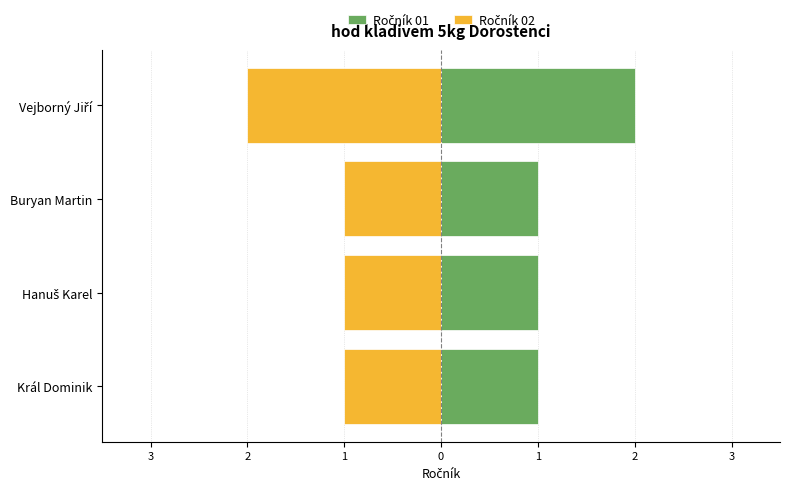

Are the bars horizontal?

Yes